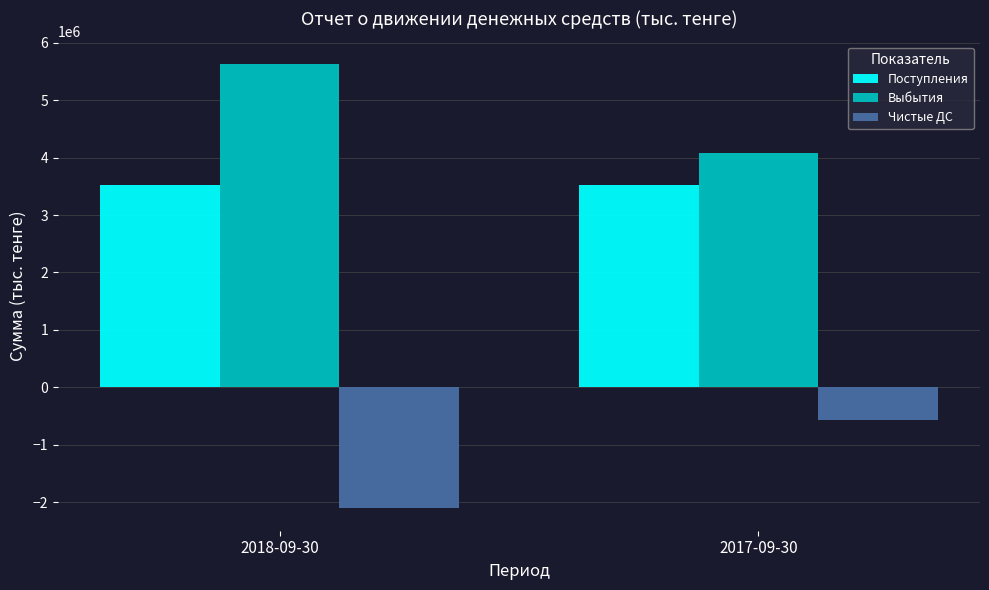

Which series has the largest total across all categories?

Выбытия